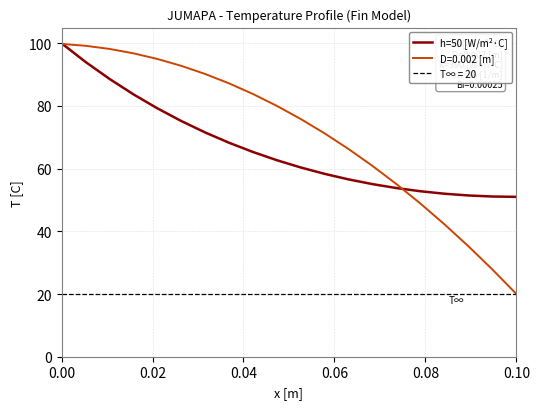

Reading left to right, what are all the values shown in this chart?

100.0	94.1	88.6	83.7	79.3	75.2	71.5	68.3	65.3	62.7	60.4	58.3	56.6	55.1	53.8	52.8	52.0	51.4	51.1	51.0